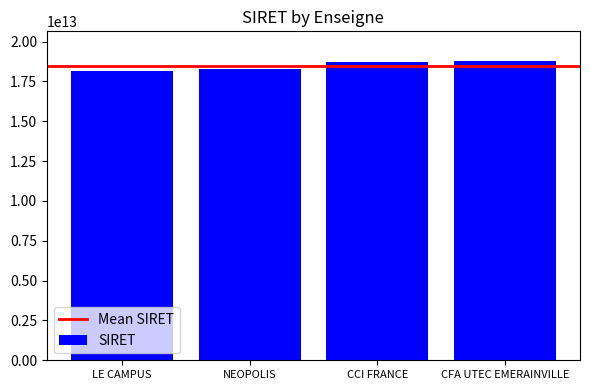

How many bars are there in total?

4